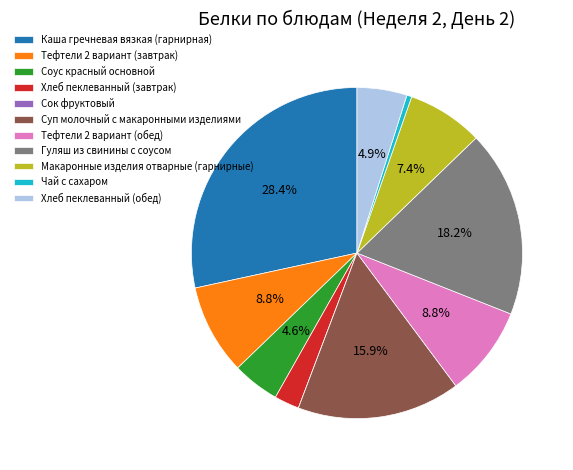

Is there any slice that represents more than half of the pie?

No